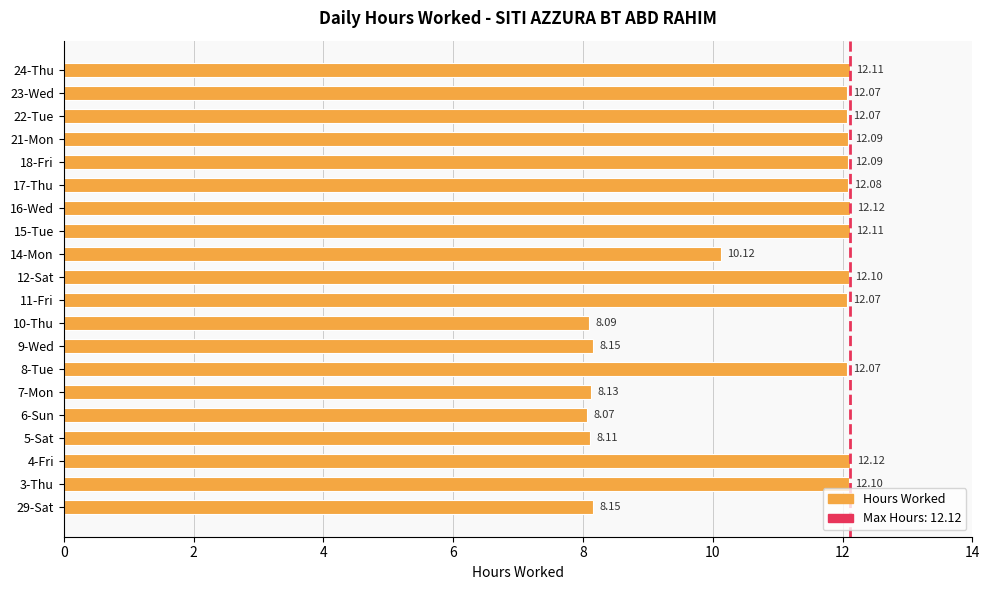

What is the difference between the second highest and second lowest values?

4.0